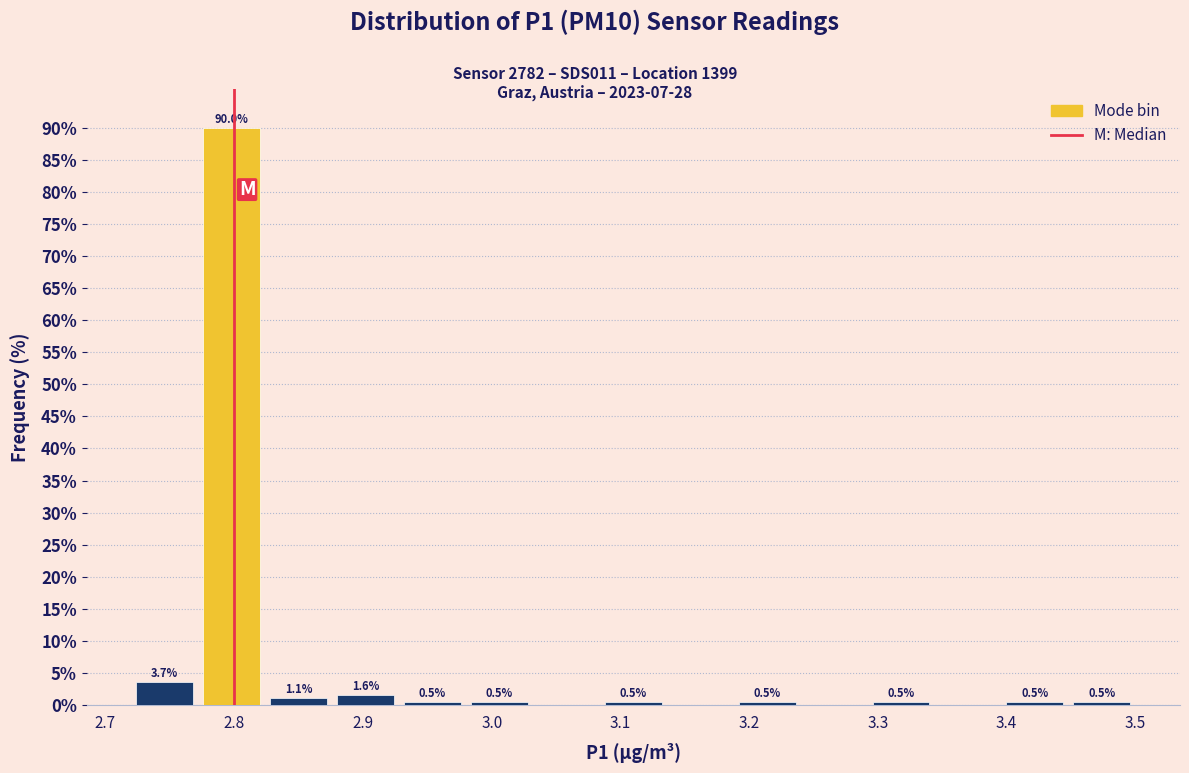

Over which range of the x-axis is the bar tallest?

2.772 to 2.824